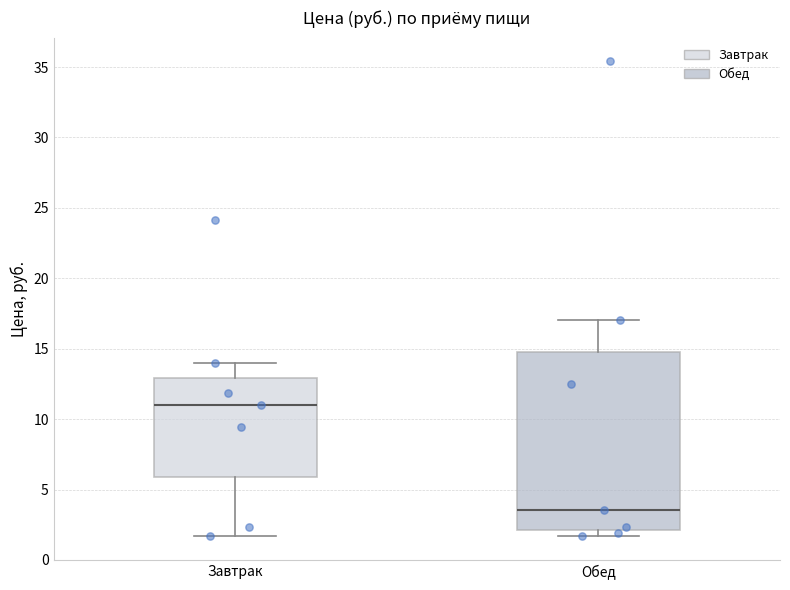

Where is the upper edge of the box for Завтрак on the y-axis? The values are not printed on the chart, so give them approximately, as read against the axis.

13.0